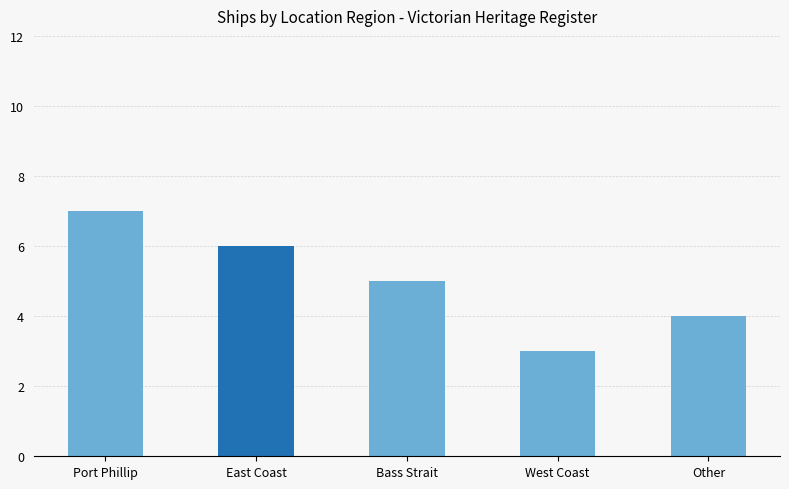

True or false: the data shows 4 at Other.

True